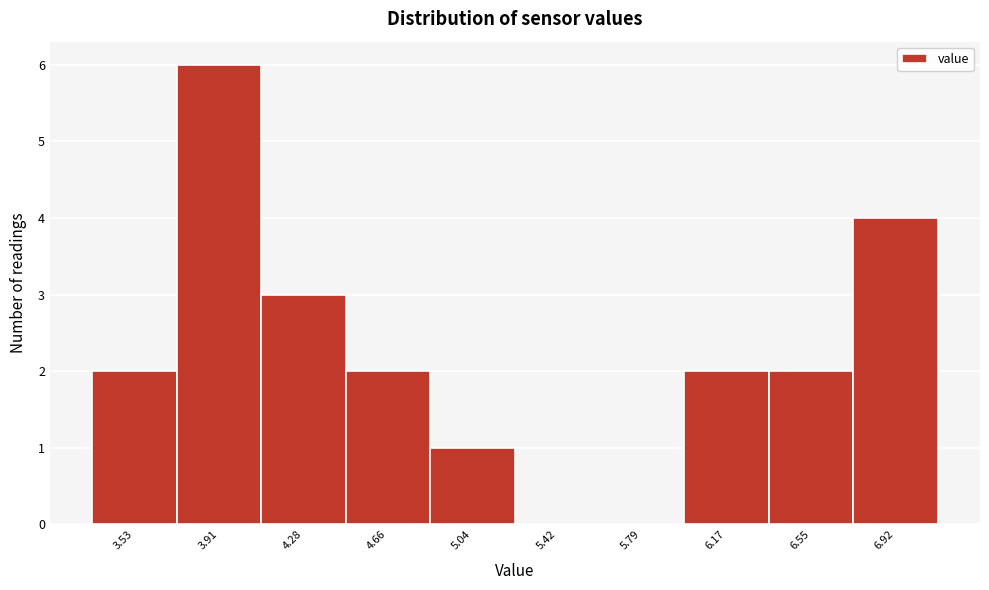

Reading left to right, transcribe all the data shown in this chart.

3.53=2	3.91=6	4.28=3	4.66=2	5.04=1	5.42=0	5.79=0	6.17=2	6.55=2	6.92=4